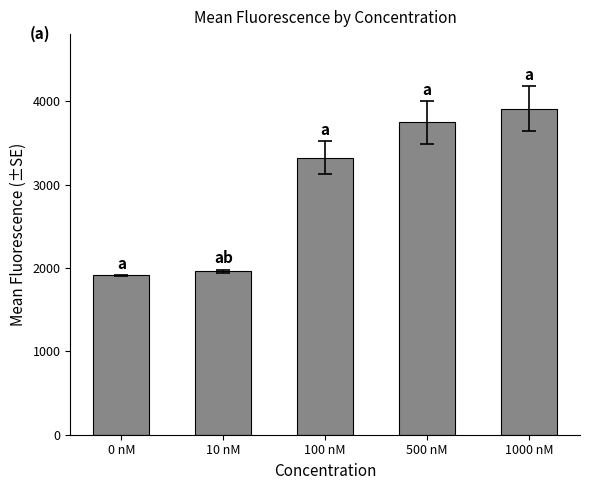

The chart shows a value of 1910.8 at 0 nM. True or false?

True